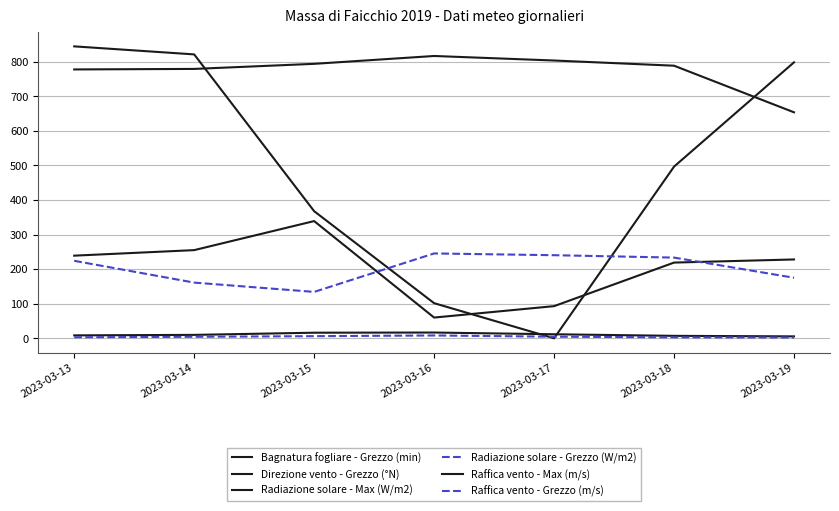

Between 2023-03-13 and 2023-03-15, which is larger?

2023-03-13